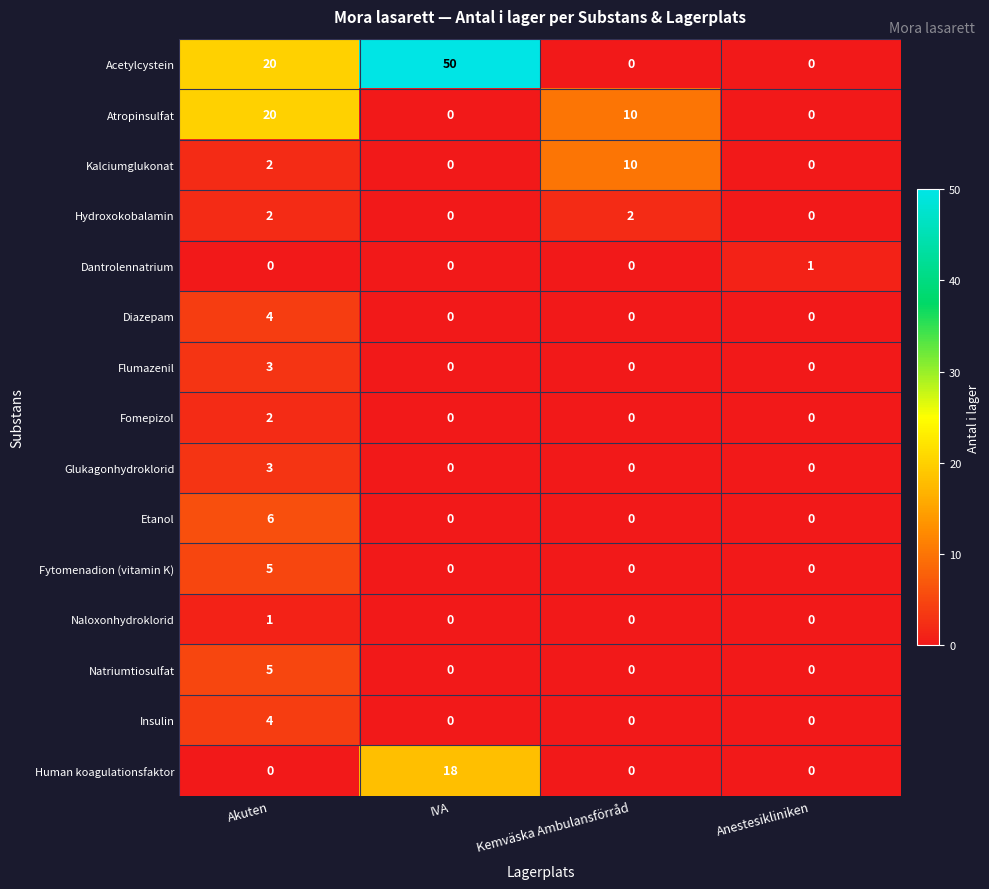

What is the difference between the maximum and minimum values in the Fytomenadion (vitamin K) series?

5